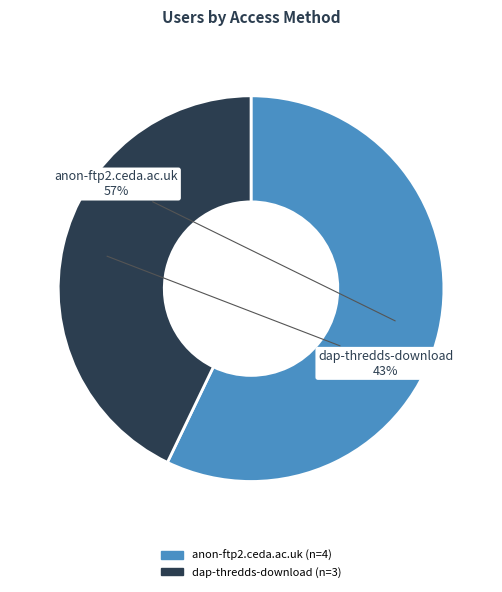

Which slice represents more than half of the pie?

anon-ftp2.ceda.ac.uk